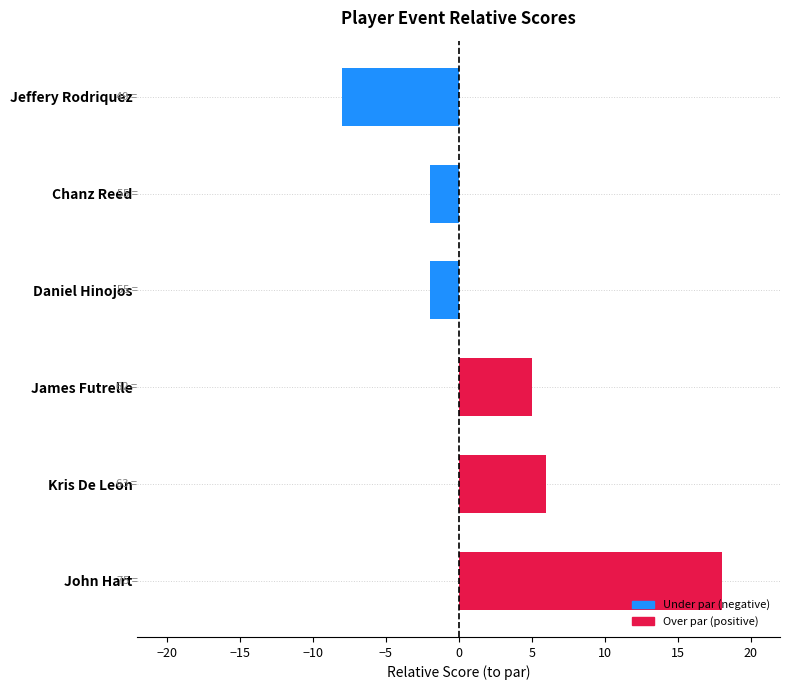

Does the chart contain any negative values?

Yes